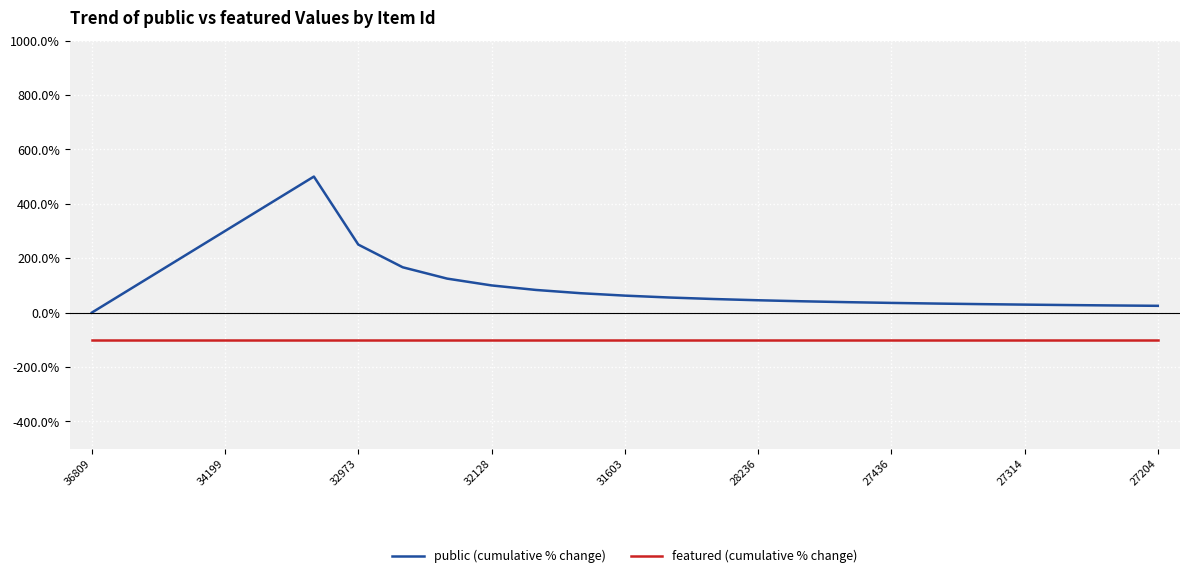

True or false: featured (cumulative % change) and public (cumulative % change) intersect in this chart.

False